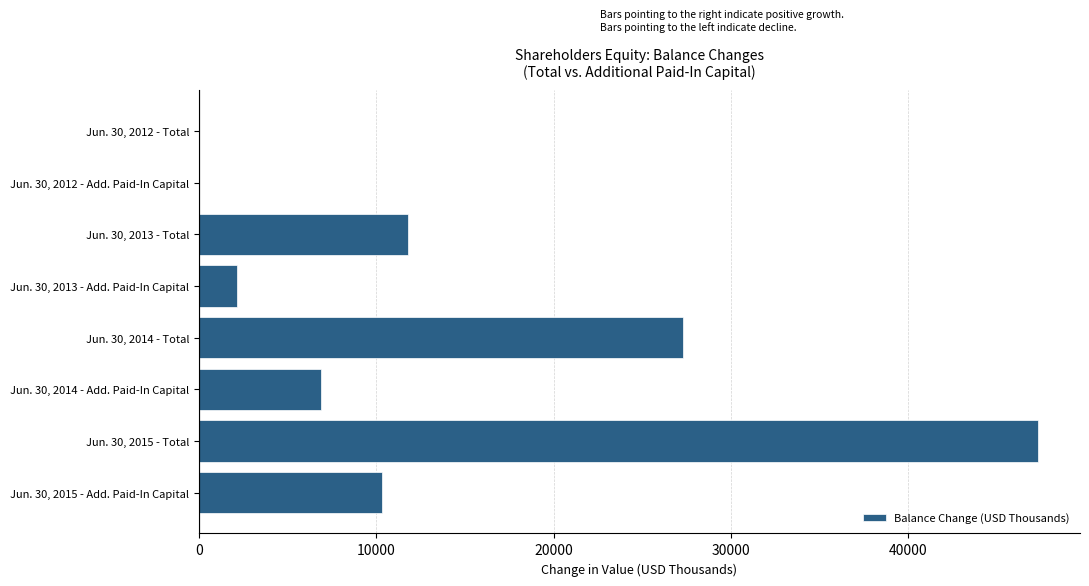

Which category has the highest value across all series?

Jun. 30, 2015 - Total